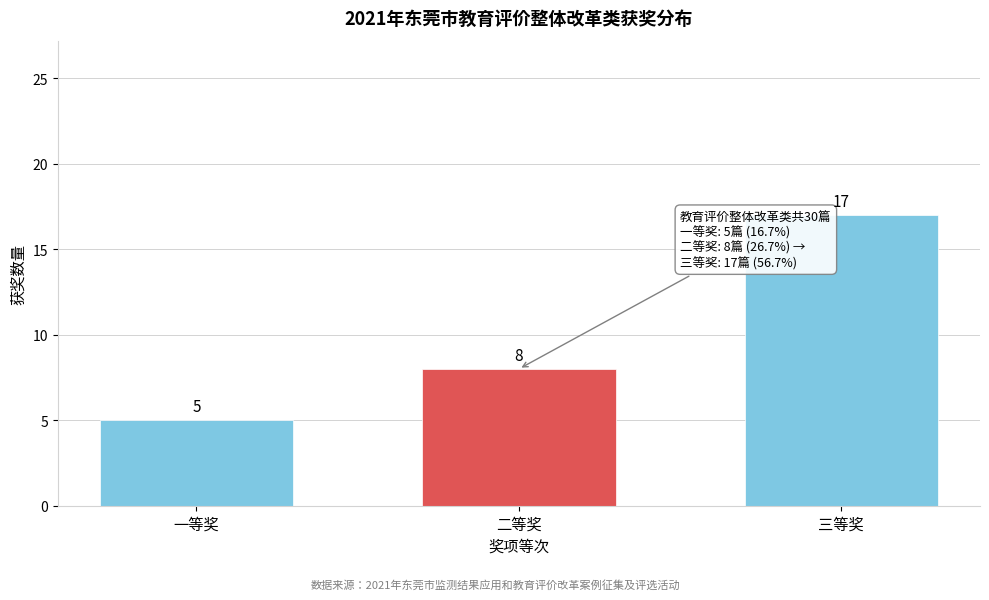

Reading left to right, what are all the values shown in this chart?

一等奖=5	二等奖=8	三等奖=17